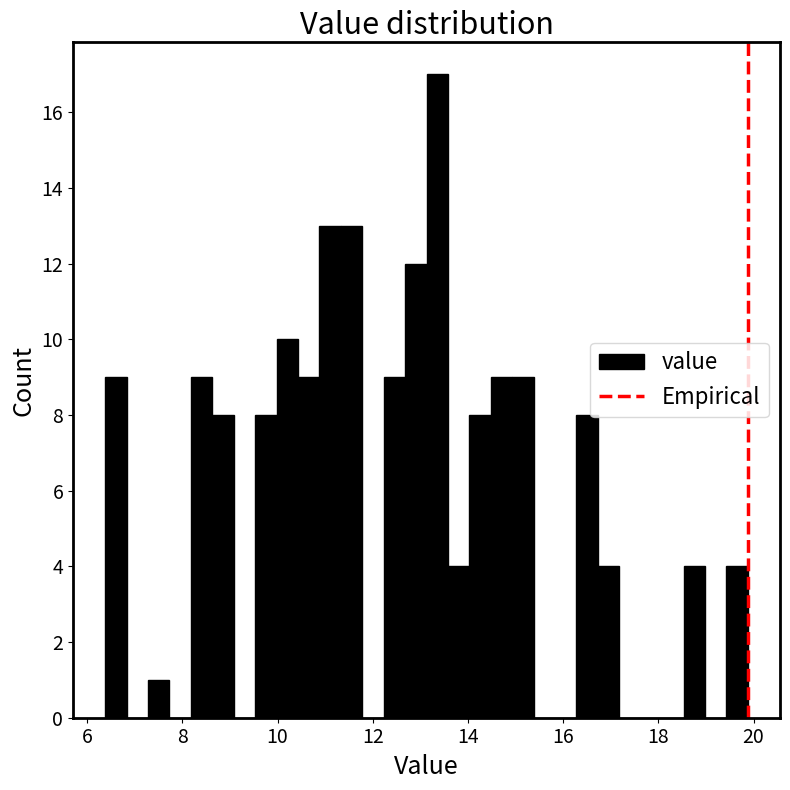

Read against the x-axis, roughly where is the centre of the tallest bar?

13.4